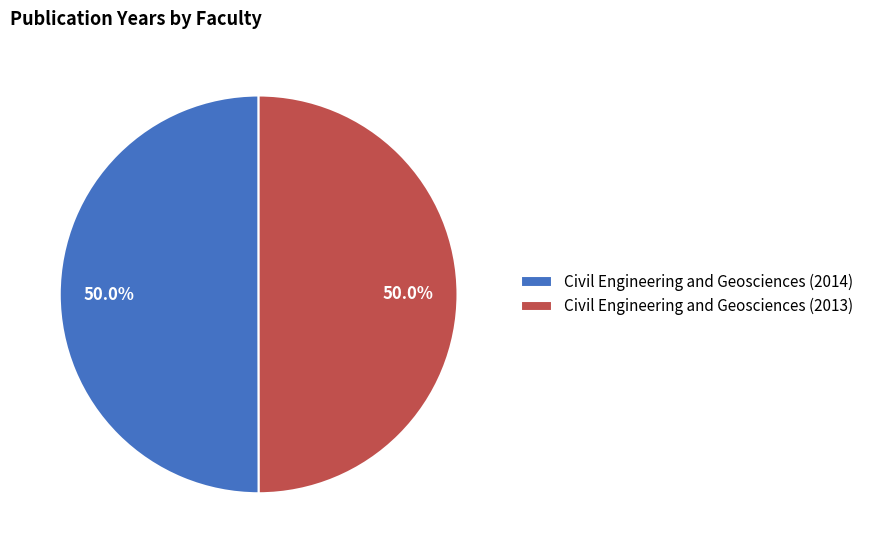

What is the ratio of the value at Civil Engineering and Geosciences (2013) to the value at Civil Engineering and Geosciences (2014)?

1.0